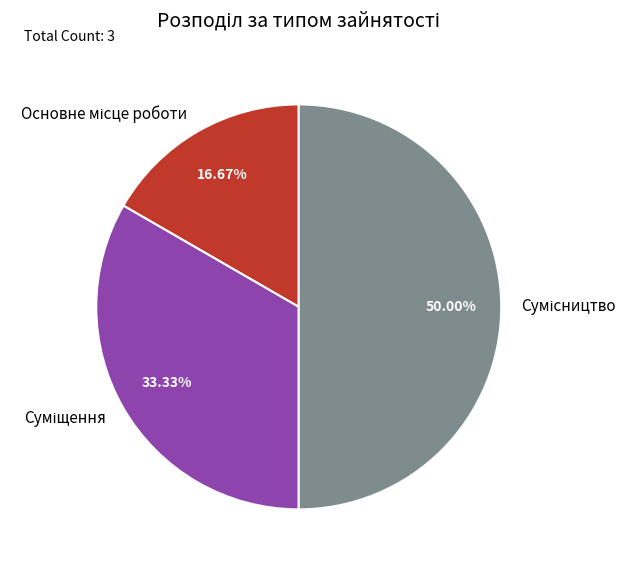

Rank the categories by value from highest to lowest.

Сумісництво, Суміщення, Основне місце роботи